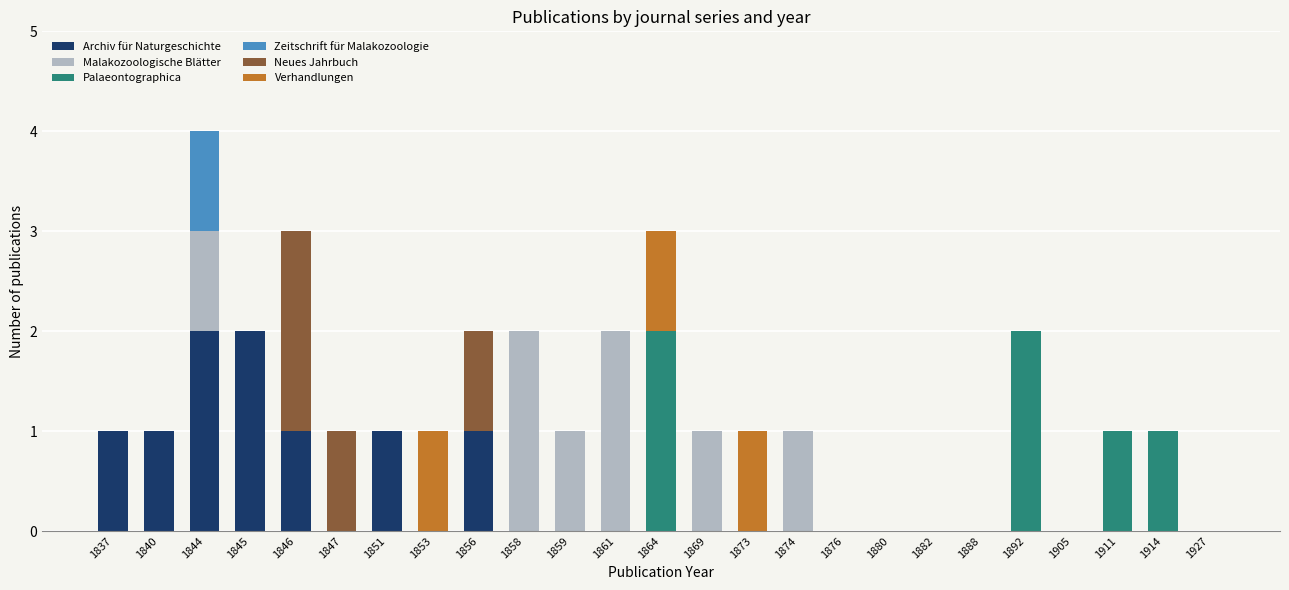

Are the bars horizontal?

No